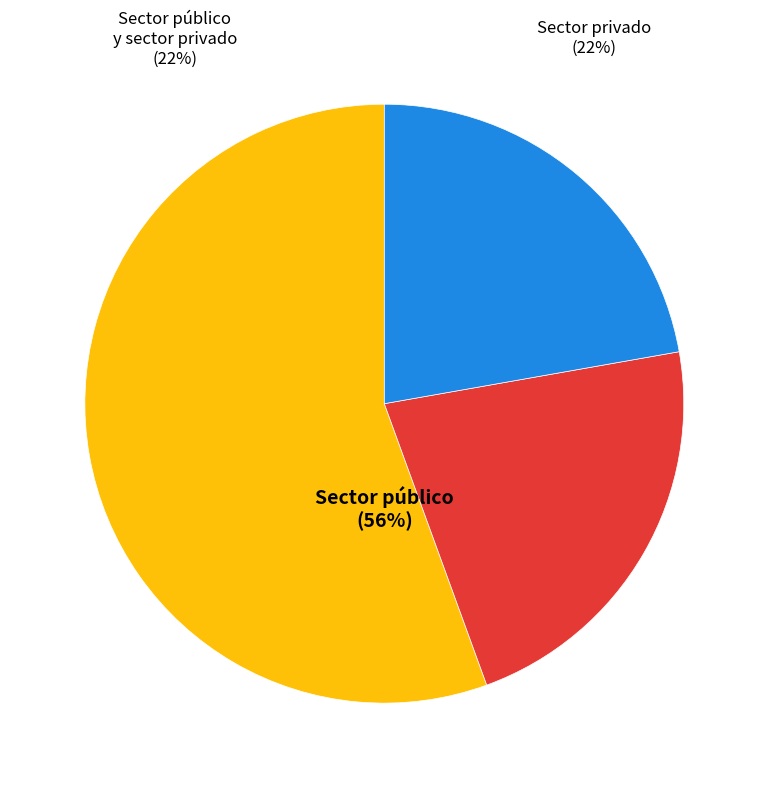

What percentage is NOT represented by Sector privado?

77.8%